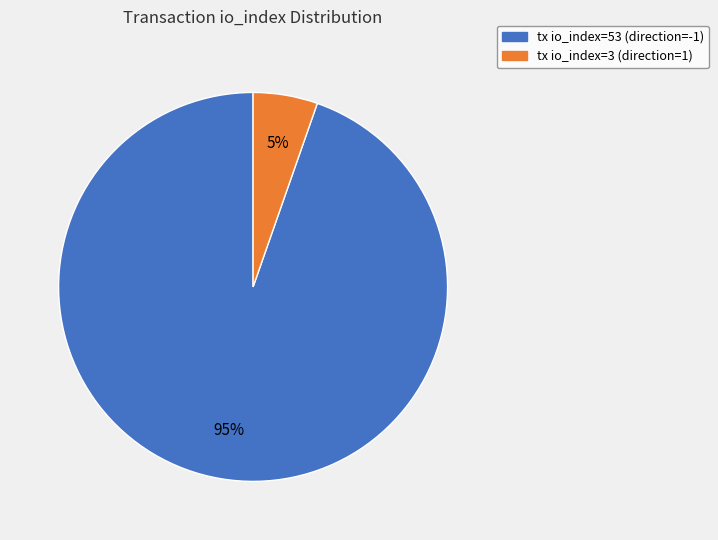

How many slices are in this pie chart?

2